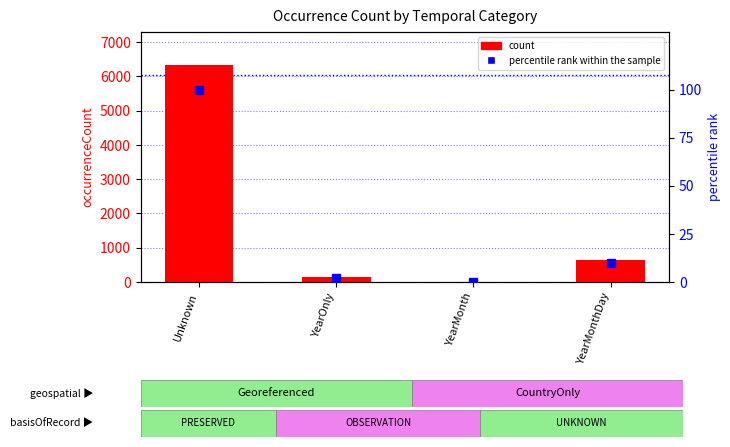

At how many categories does at least one series exceed 6234?

1